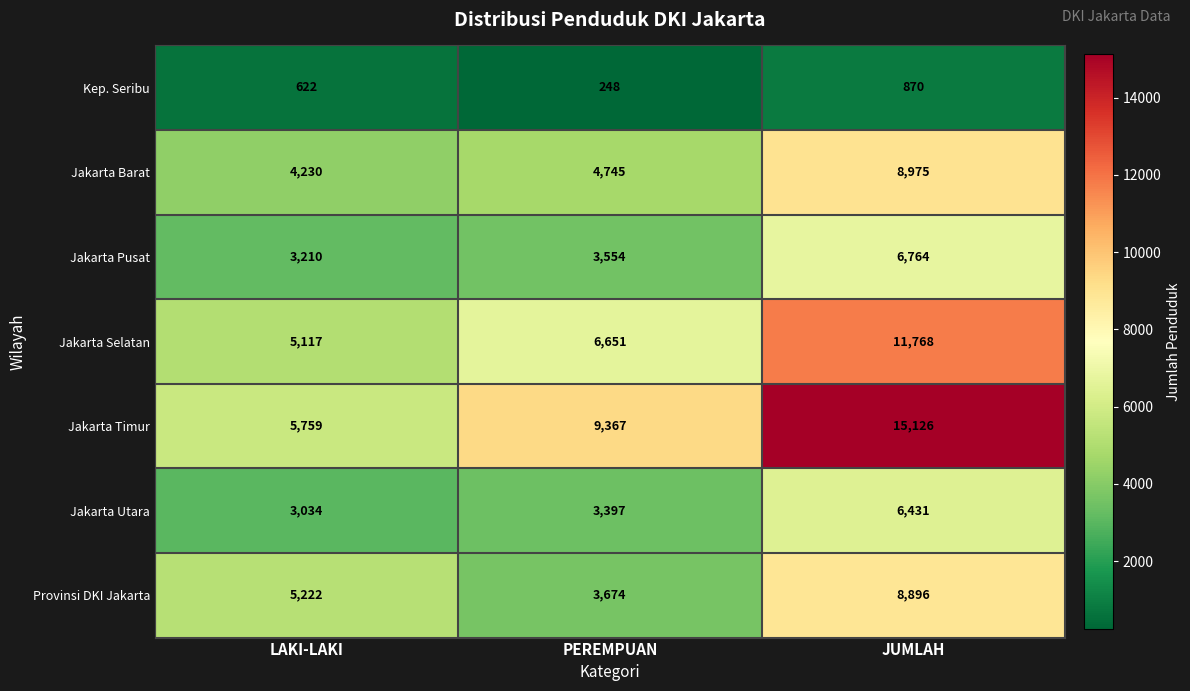

What is the total value across all series at PEREMPUAN?

31636